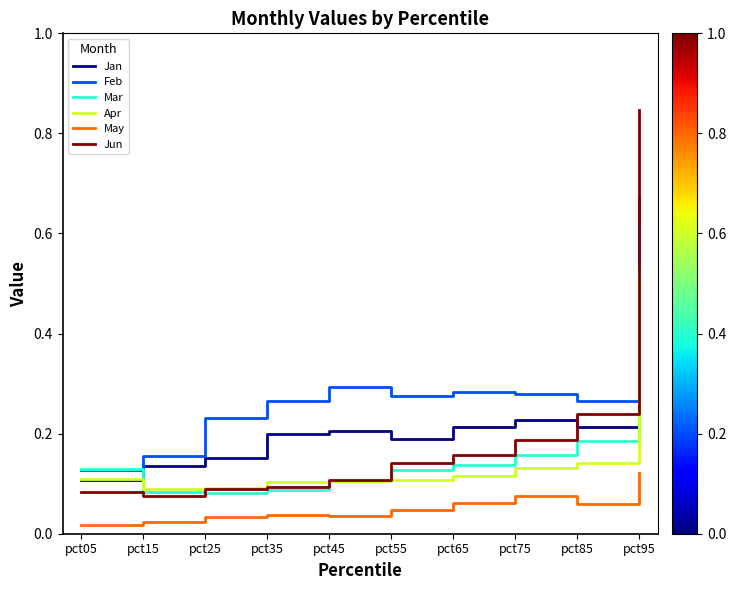

True or false: May and Jun cross at least once.

False